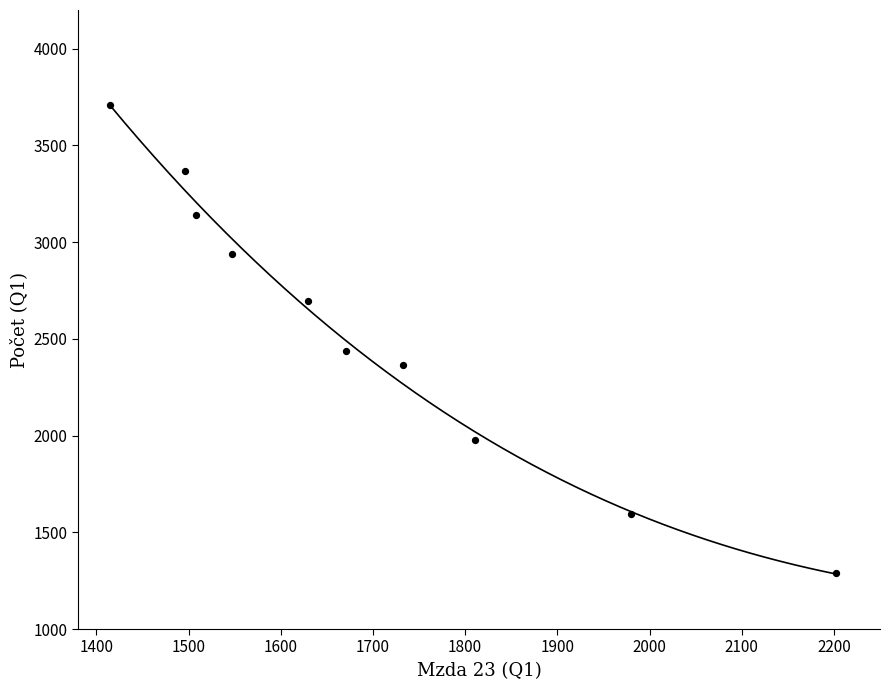

What is the range of Y values (max minus min)?

2423